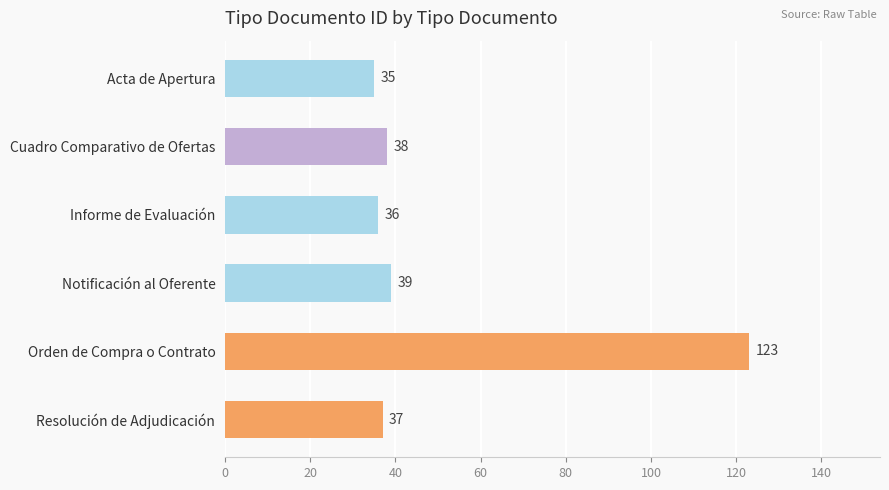

Reading bottom to top, extract all data points from this chart.

37	123	39	36	38	35